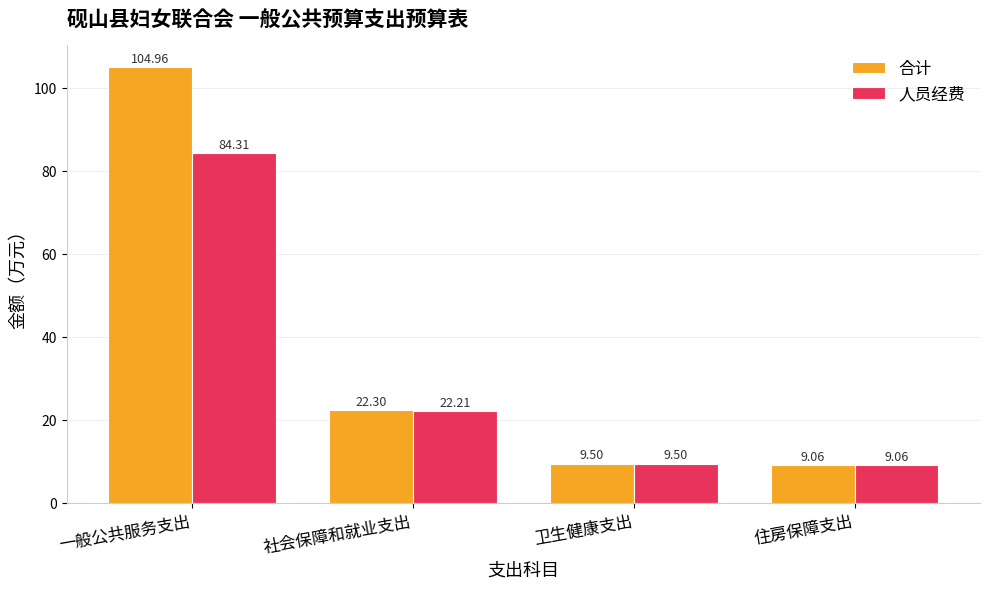

The value of 人员经费 at 社会保障和就业支出 is 13.9. True or false?

False